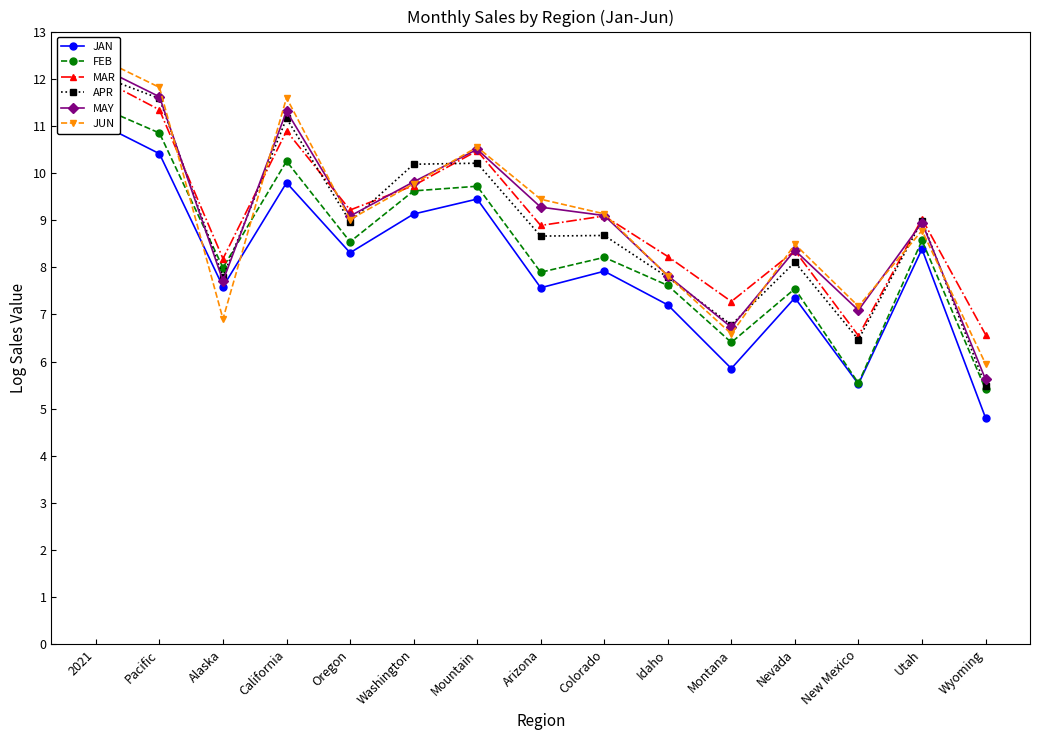

What is the difference between the FEB values at Idaho and 2021?

3.8